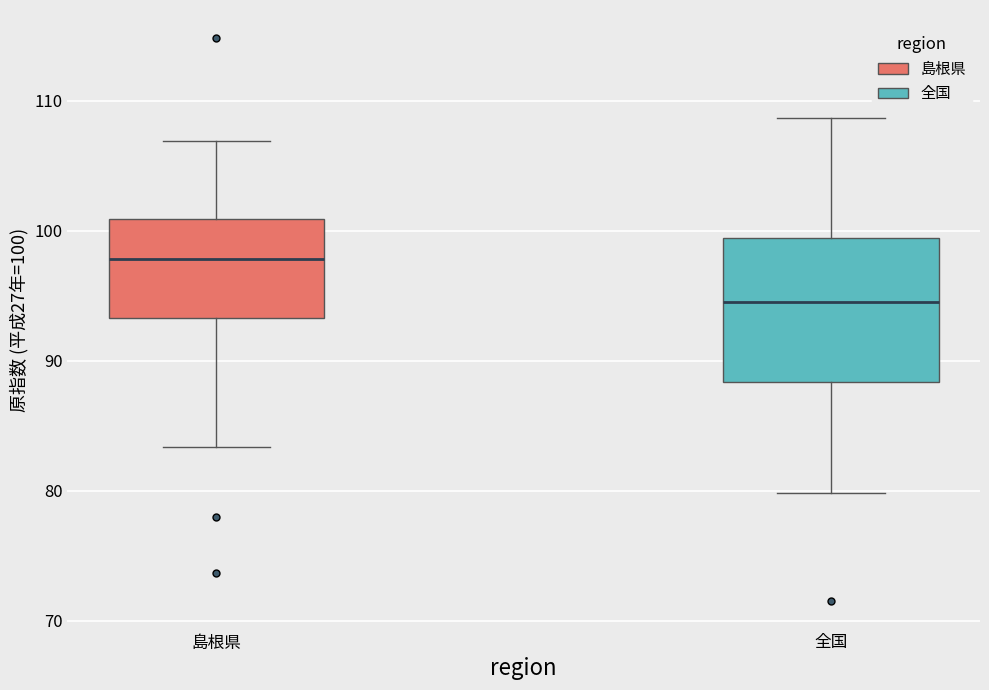

Which box has the lowest median line?

全国